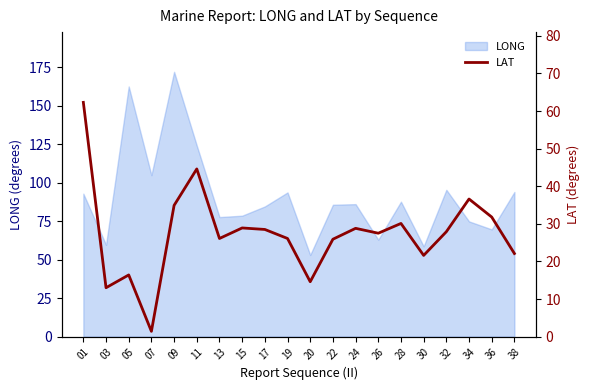

Where is LONG nearest to the value 112?

07